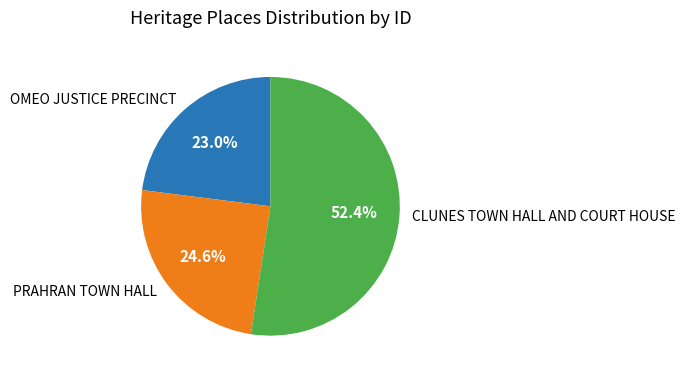

What percentage is NOT represented by PRAHRAN TOWN HALL?

75.4%